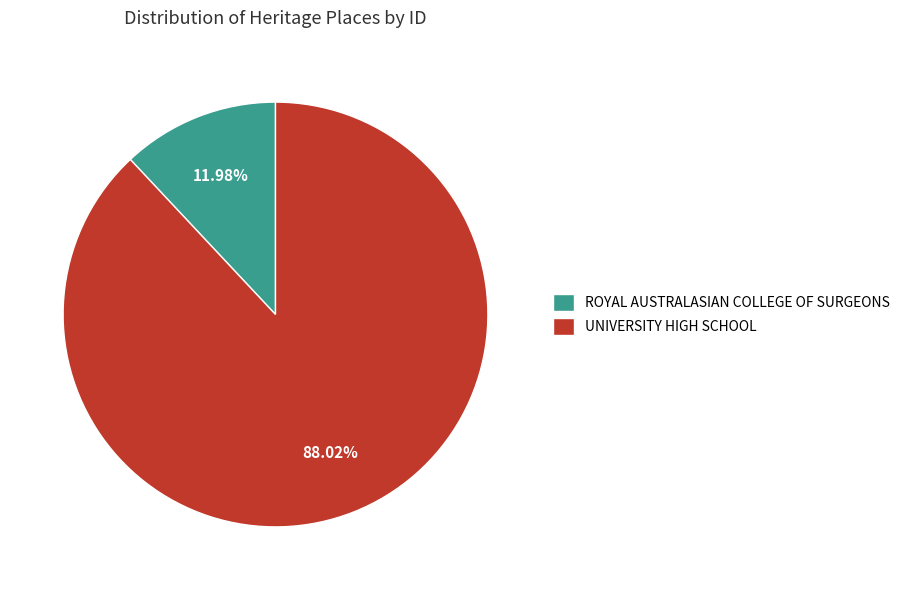

To the nearest percent, what is the difference between the UNIVERSITY HIGH SCHOOL and ROYAL AUSTRALASIAN COLLEGE OF SURGEONS slice percentages?

76%